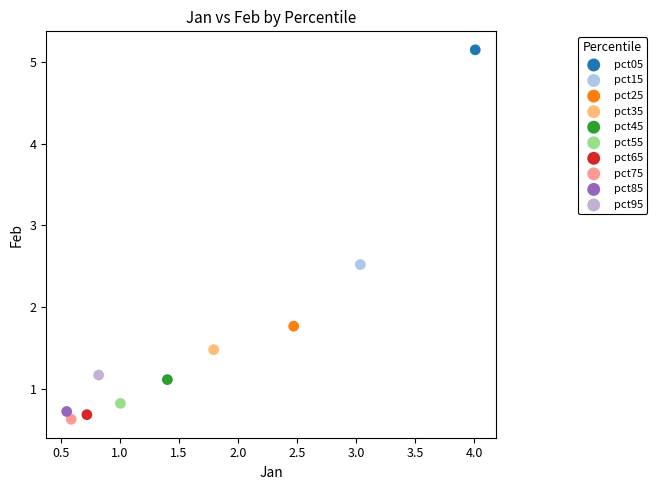

What are all the series names shown in the legend?

pct05, pct15, pct25, pct35, pct45, pct55, pct65, pct75, pct85, pct95